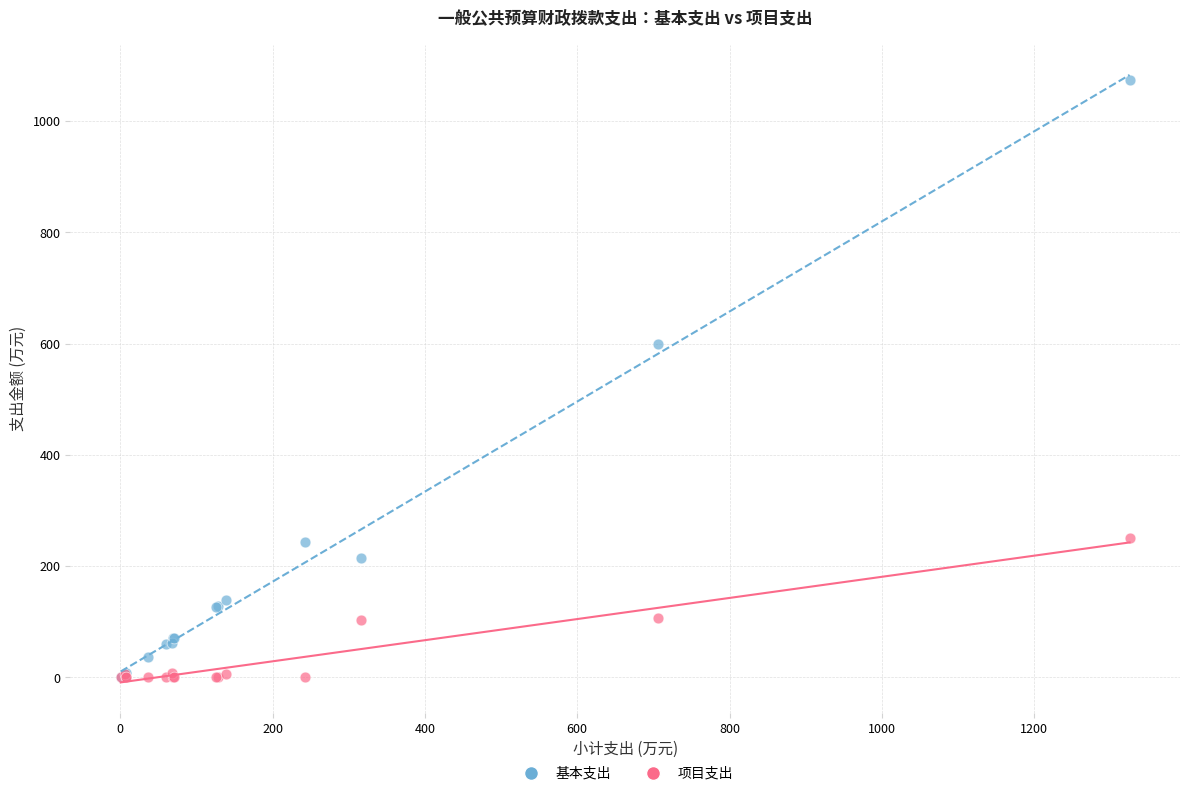

Which series reaches the maximum Y coordinate?

基本支出